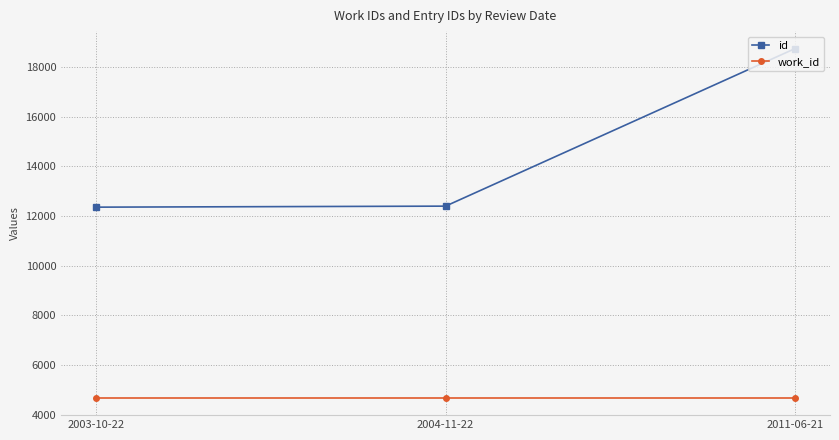

Count the number of data series in this chart.

2